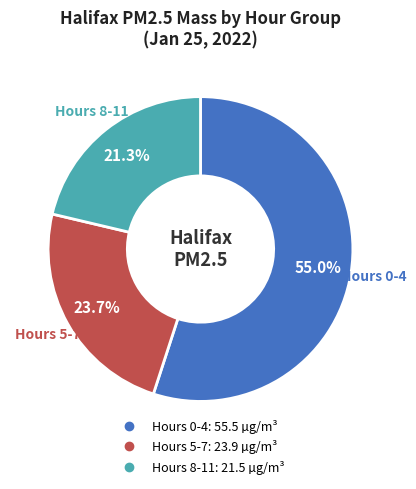

Does any single category account for the majority?

Yes